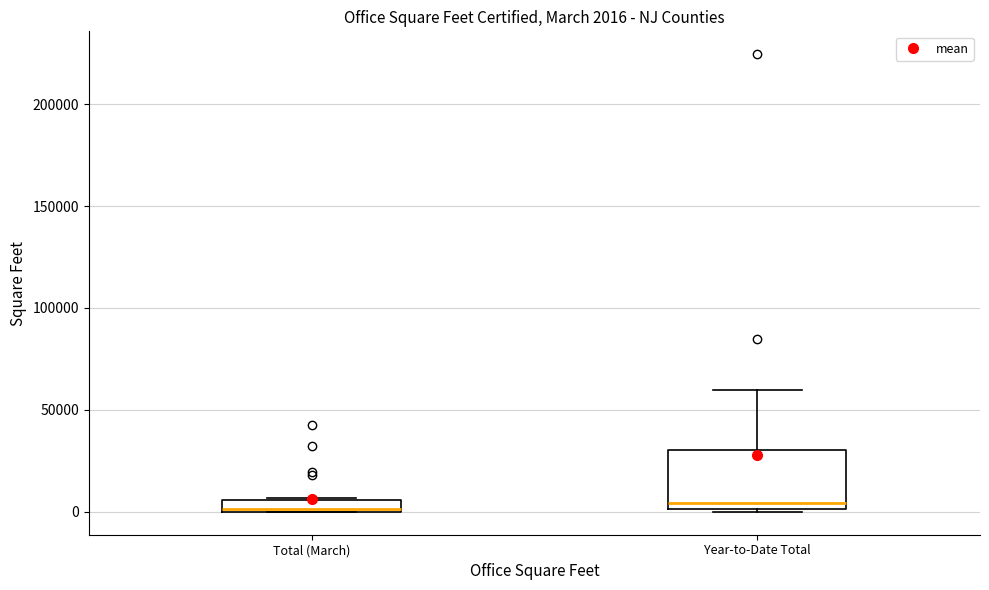

Comparing the boxes themselves (not the whiskers), which one is the tallest?

Year-to-Date Total